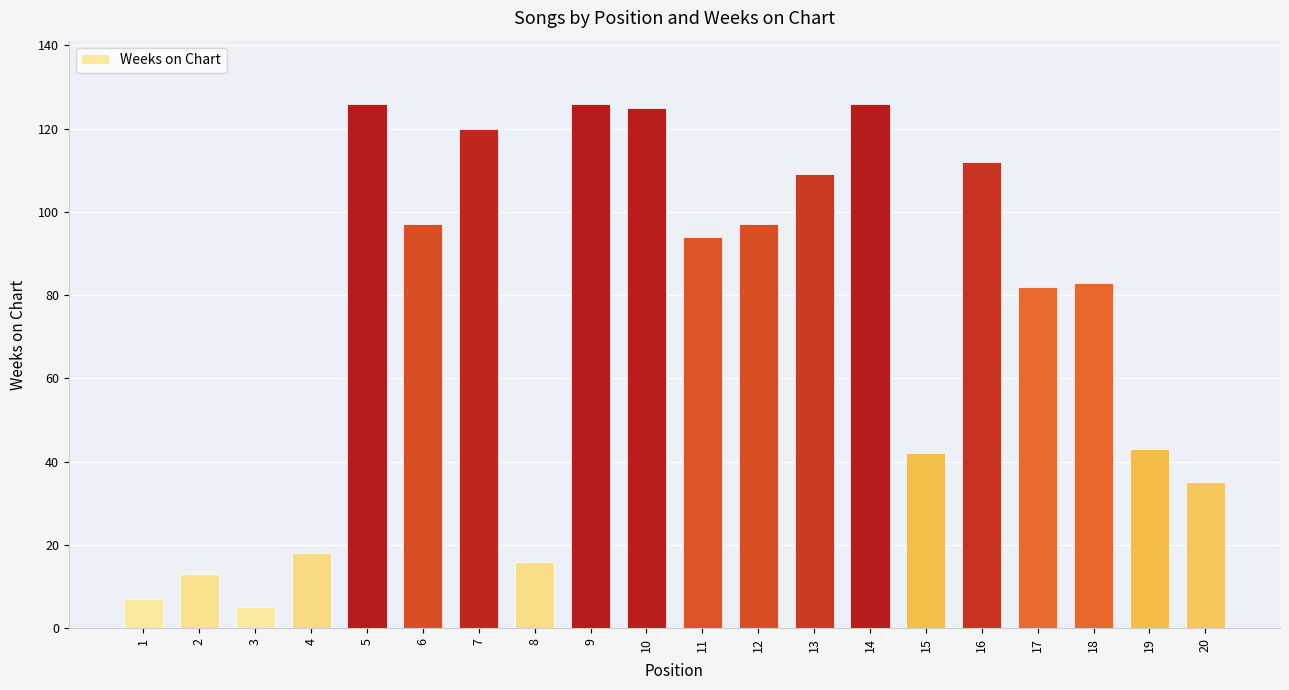

What is the change in value from 1 to 2?

+6